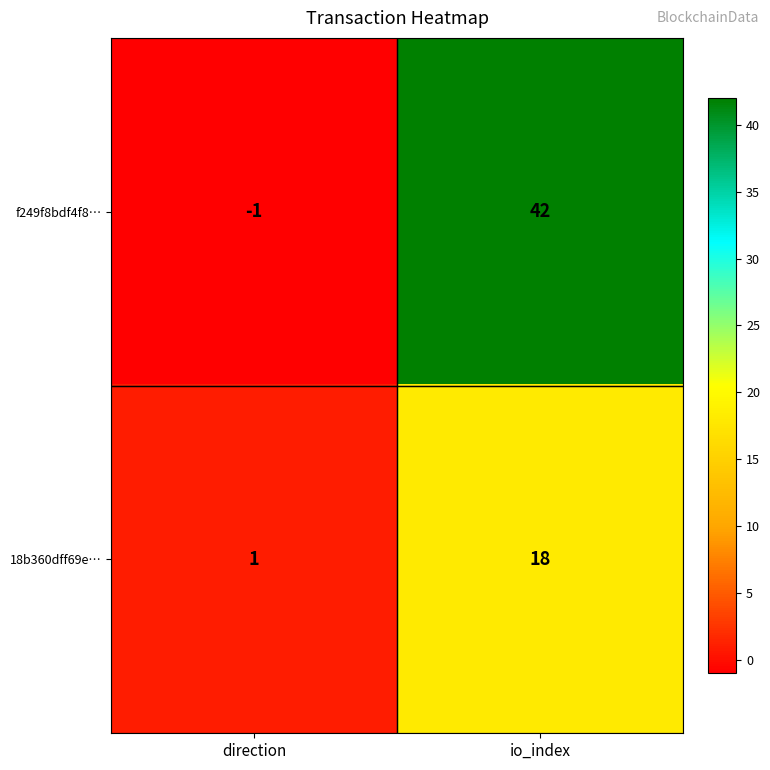

At which category is the sum across all series the highest?

io_index